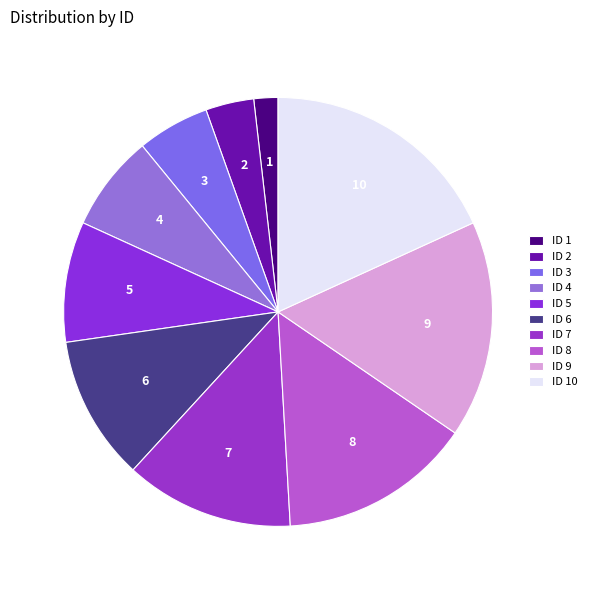

Rank the categories by value from highest to lowest.

ID 10, ID 9, ID 8, ID 7, ID 6, ID 5, ID 4, ID 3, ID 2, ID 1